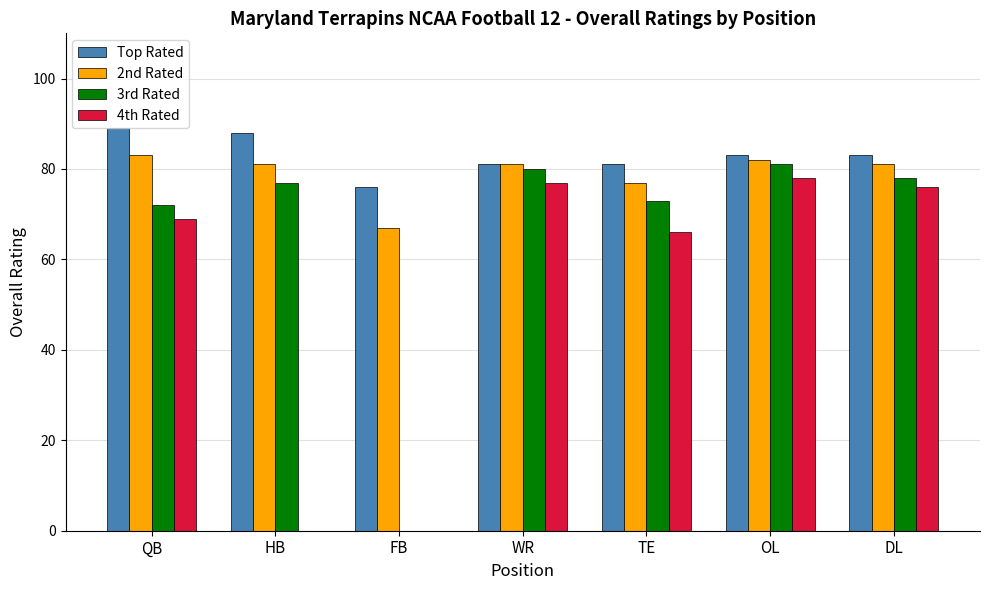

How many distinct data groups are displayed?

4